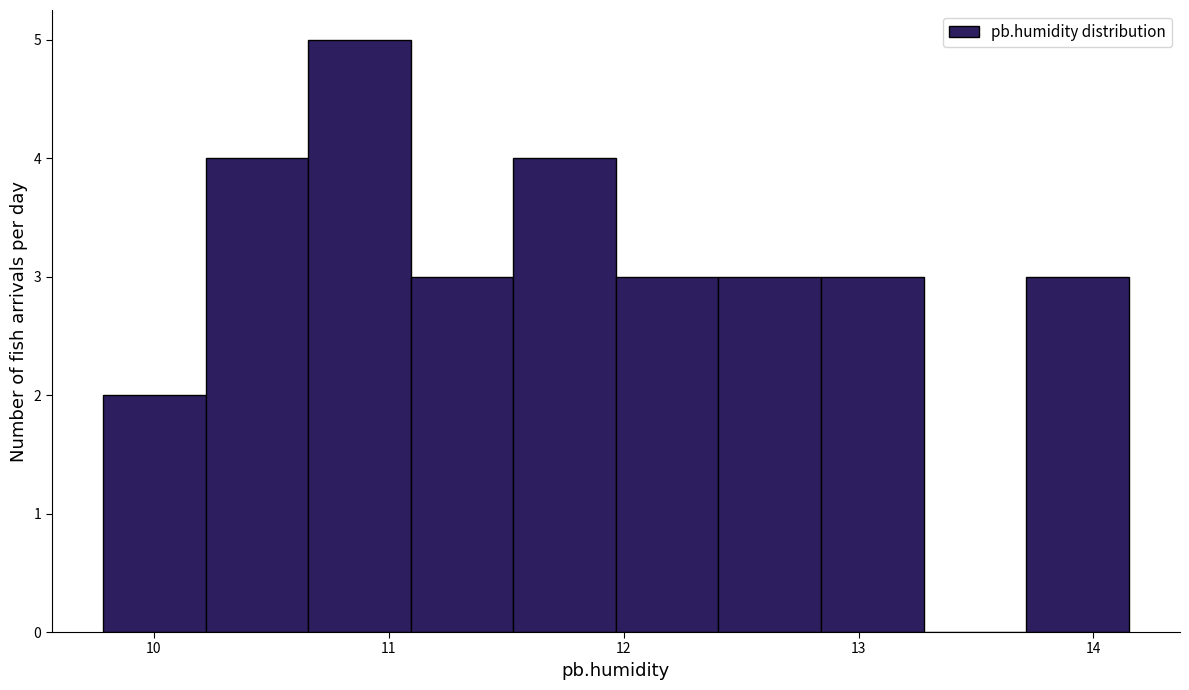

Reading left to right, list every bar in this chart as the range it spans on the x-axis followed by its height. Neither the bar edges nor the heights are printed on the chart, so give them approximately, as read against the axes.

9.8 to 10.2: 2
10.2 to 10.7: 4
10.7 to 11.1: 5
11.1 to 11.5: 3
11.5 to 12.0: 4
12.0 to 12.4: 3
12.4 to 12.8: 3
12.8 to 13.3: 3
13.3 to 13.7: 0
13.7 to 14.2: 3